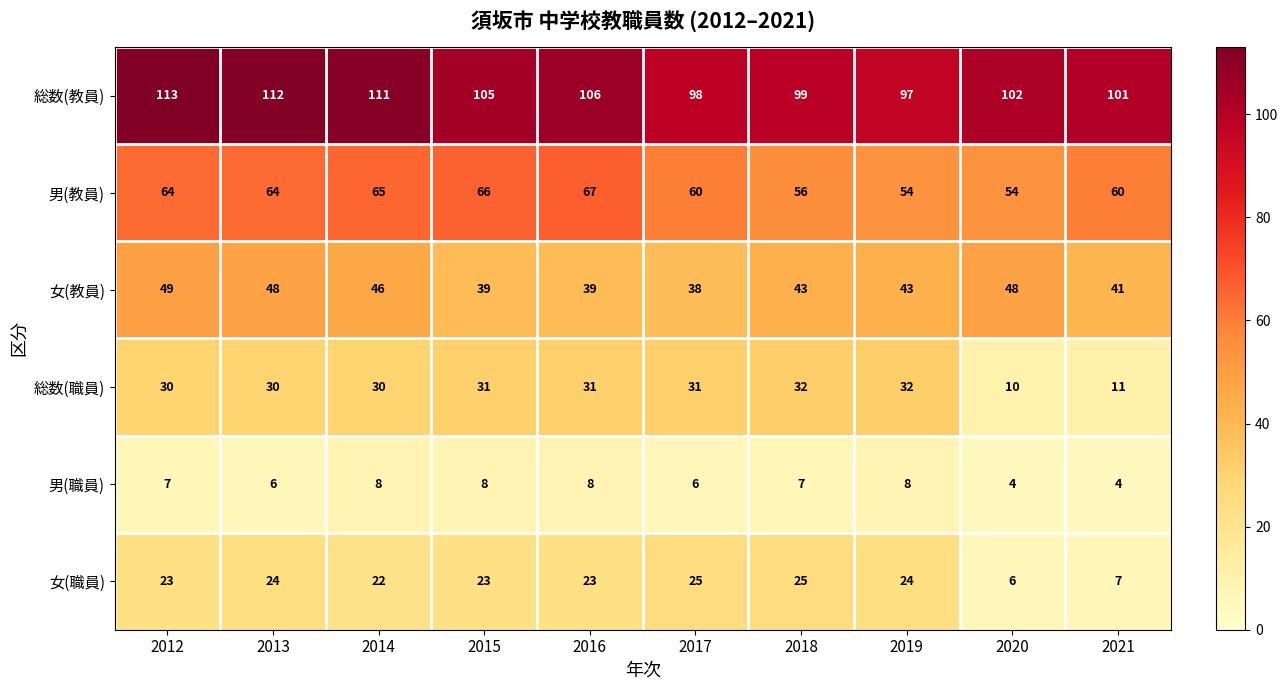

Is it true that 男(教員) equals 31 at 2016?

False